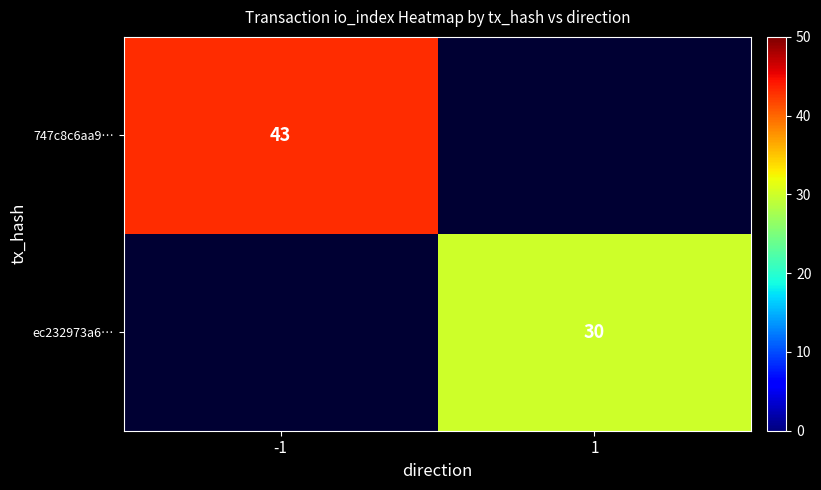

The 747c8c6aa9… series shows 28.1 at -1. True or false?

False